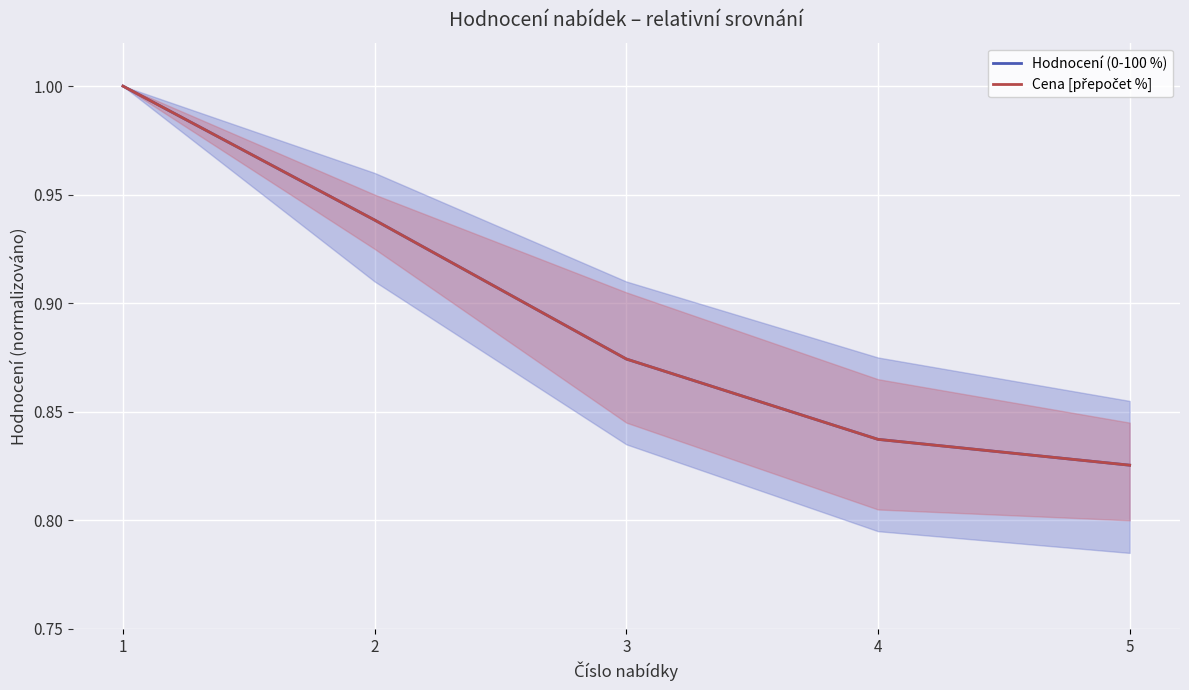

Is it true that Cena [přepočet %] equals 83.7 at 4?

True